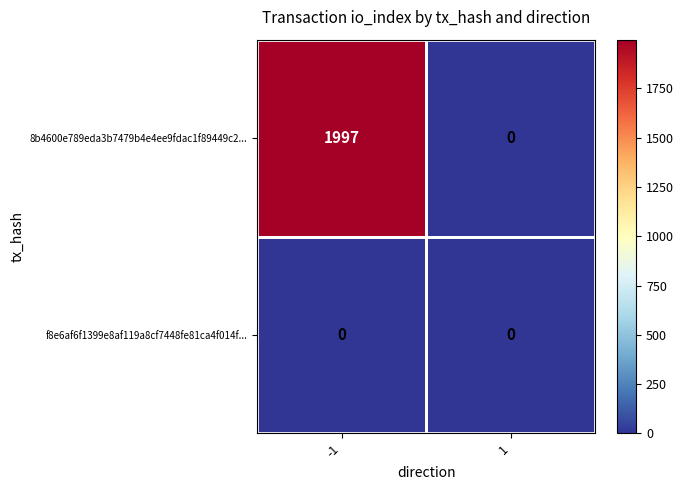

What value does the 8b4600e789eda3b7479b4e4ee9fdac1f89449c2... series have at -1, to the nearest 10?

2000